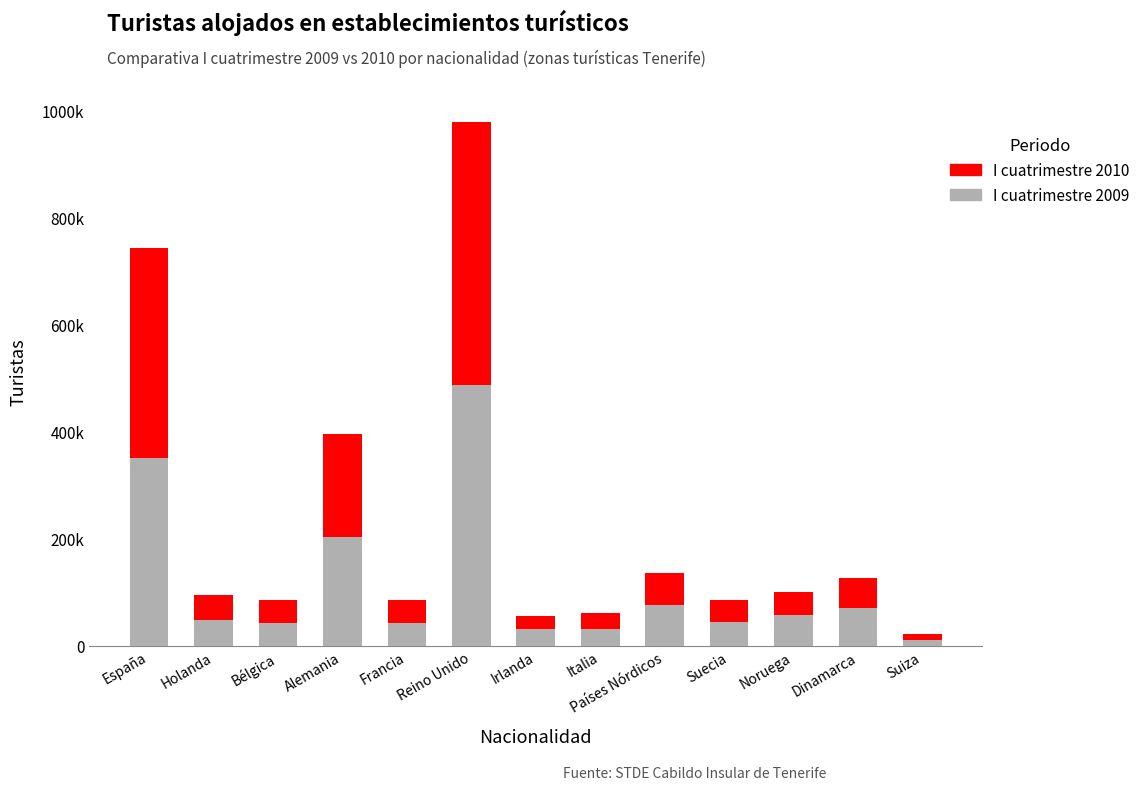

What is the difference between the I cuatrimestre 2010 values at Suiza and Italia?

19224